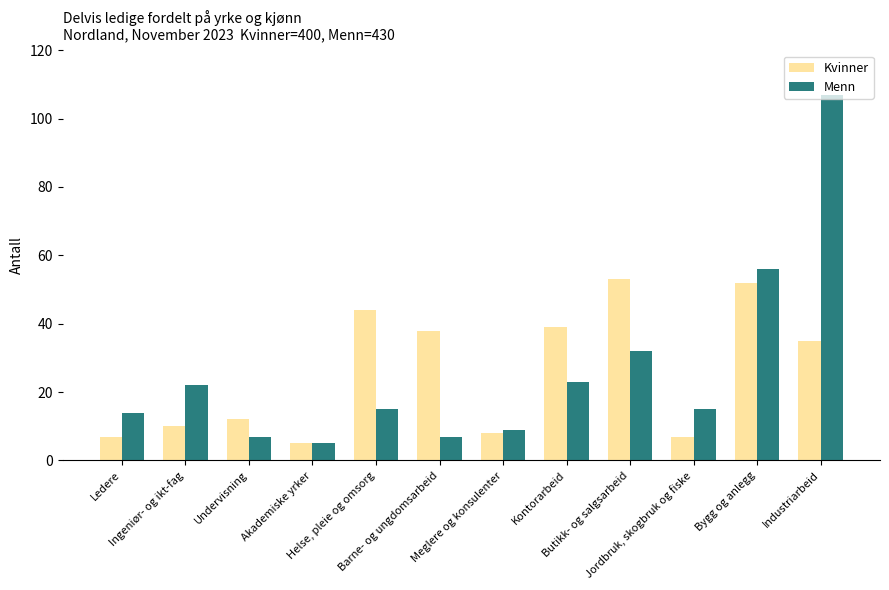

What is the minimum value for Menn?

5